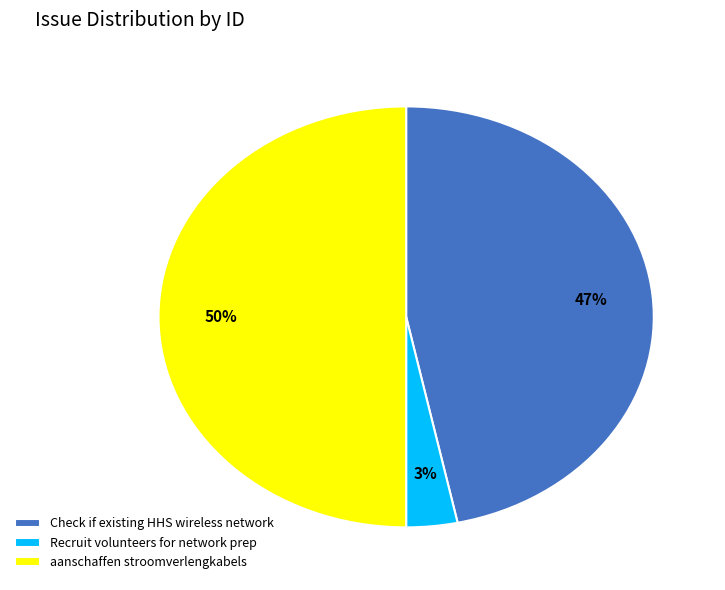

To the nearest percent, what is the difference between the largest and smallest slice percentages?

47%